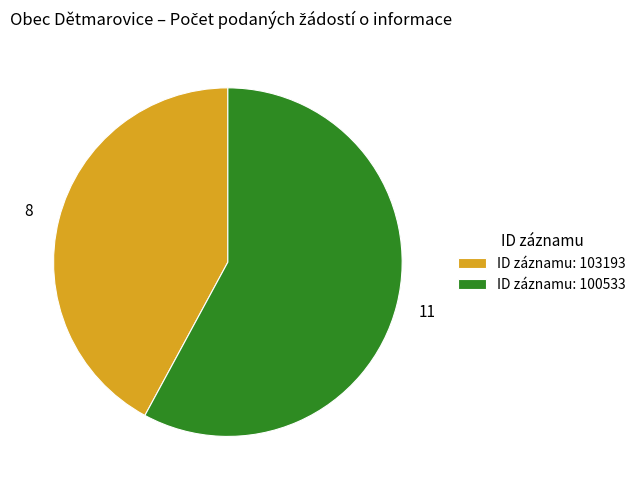

Rank the categories by value from lowest to highest.

ID záznamu: 103193, ID záznamu: 100533